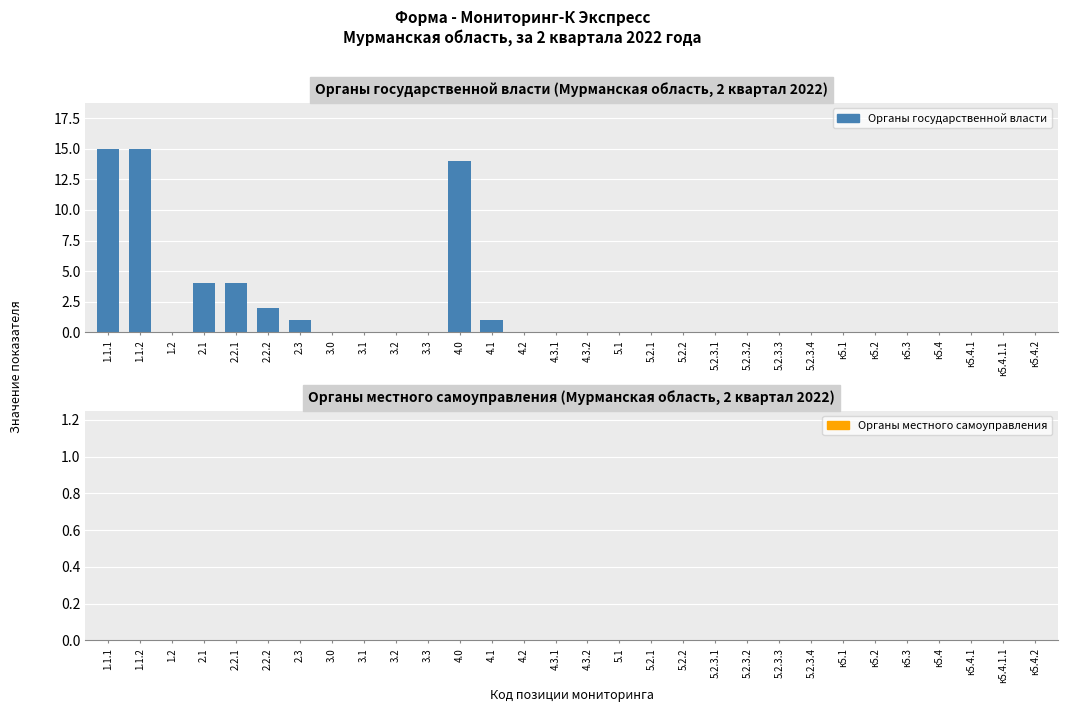

Reading left to right, extract all data points from this chart.

1.1.1=15	1.1.2=15	1.2=0	2.1=4	2.2.1=4	2.2.2=2	2.3=1	3.0=0	3.1=0	3.2=0	3.3=0	4.0=14	4.1=1	4.2=0	4.3.1=0	4.3.2=0	5.1=0	5.2.1=0	5.2.2=0	5.2.3.1=0	5.2.3.2=0	5.2.3.3=0	5.2.3.4=0	к5.1=0	к5.2=0	к5.3=0	к5.4=0	к5.4.1=0	к5.4.1.1=0	к5.4.2=0